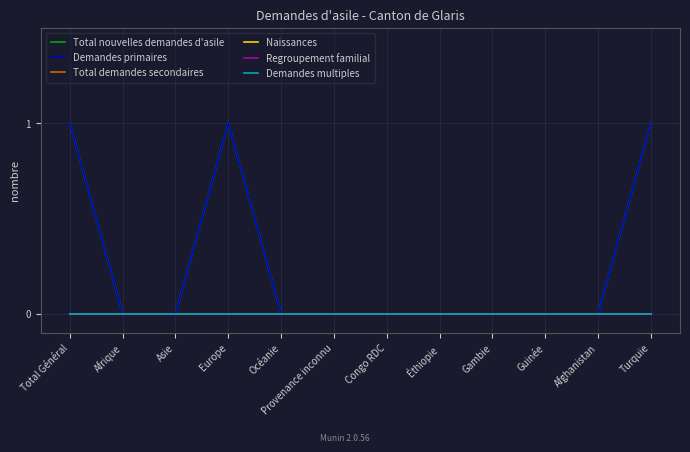

Reading left to right, list all the values displayed in this chart.

Total nouvelles demandes d'asile: Total Général=1	Afrique=0	Asie=0	Europe=1	Océanie=0	Provenance inconnu=0	Congo RDC=0	Éthiopie=0	Gambie=0	Guinée=0	Afghanistan=0	Turquie=1
Demandes primaires: Total Général=1	Afrique=0	Asie=0	Europe=1	Océanie=0	Provenance inconnu=0	Congo RDC=0	Éthiopie=0	Gambie=0	Guinée=0	Afghanistan=0	Turquie=1
Total demandes secondaires: Total Général=0	Afrique=0	Asie=0	Europe=0	Océanie=0	Provenance inconnu=0	Congo RDC=0	Éthiopie=0	Gambie=0	Guinée=0	Afghanistan=0	Turquie=0
Naissances: Total Général=0	Afrique=0	Asie=0	Europe=0	Océanie=0	Provenance inconnu=0	Congo RDC=0	Éthiopie=0	Gambie=0	Guinée=0	Afghanistan=0	Turquie=0
Regroupement familial: Total Général=0	Afrique=0	Asie=0	Europe=0	Océanie=0	Provenance inconnu=0	Congo RDC=0	Éthiopie=0	Gambie=0	Guinée=0	Afghanistan=0	Turquie=0
Demandes multiples: Total Général=0	Afrique=0	Asie=0	Europe=0	Océanie=0	Provenance inconnu=0	Congo RDC=0	Éthiopie=0	Gambie=0	Guinée=0	Afghanistan=0	Turquie=0